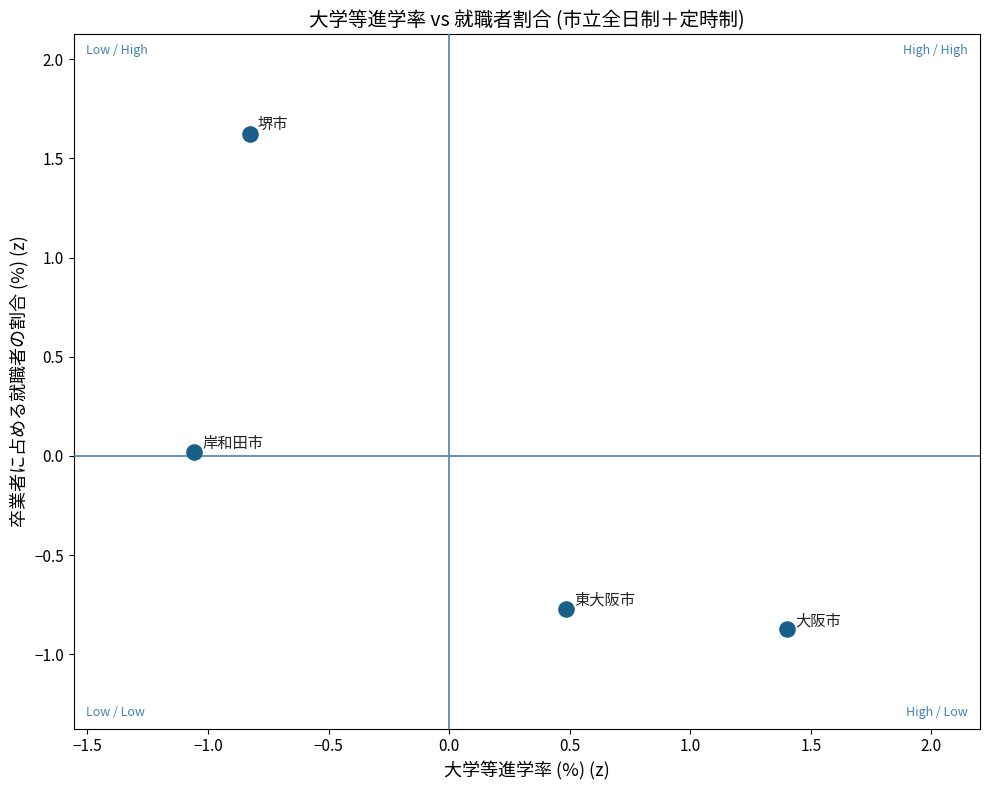

What is the range of Y values (max minus min)?

2.5